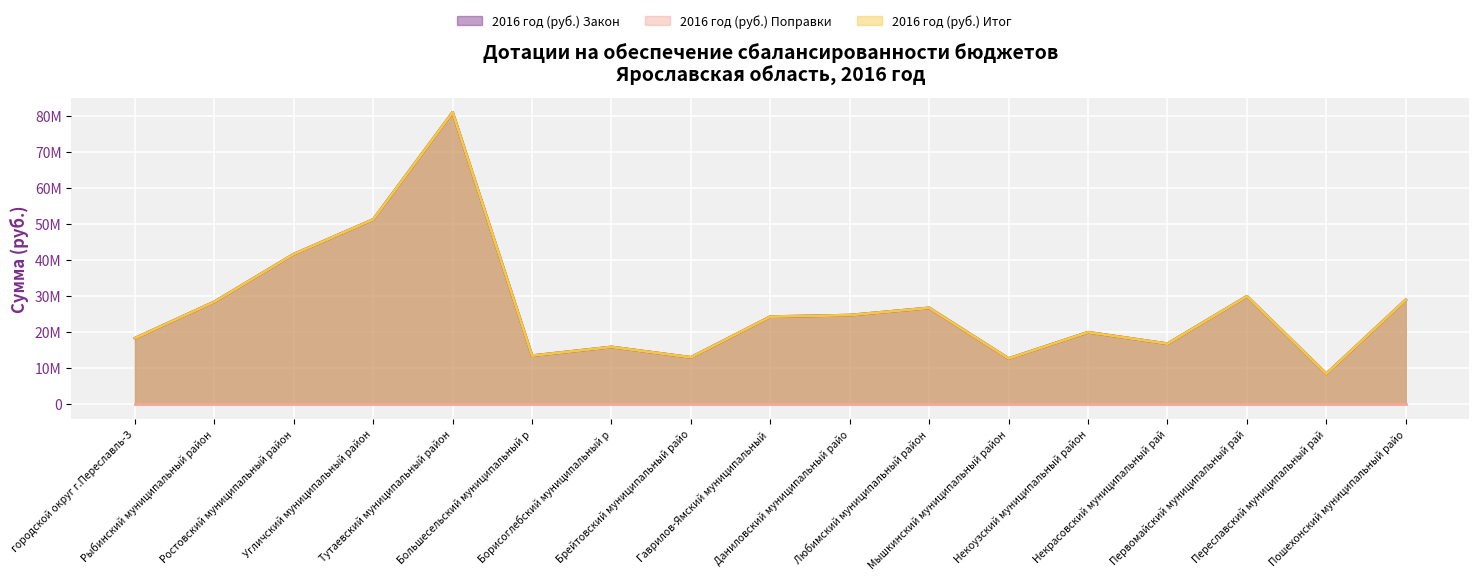

Where is 2016 год (руб.) Закон nearest to the value 44738000?

Ростовский муниципальный район